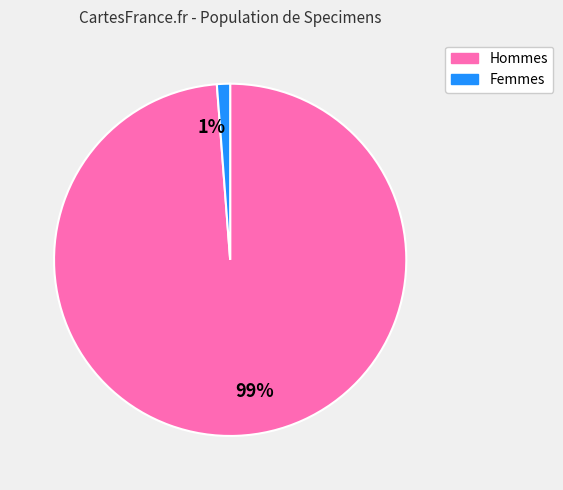

To the nearest percent, what is the average slice percentage?

50%